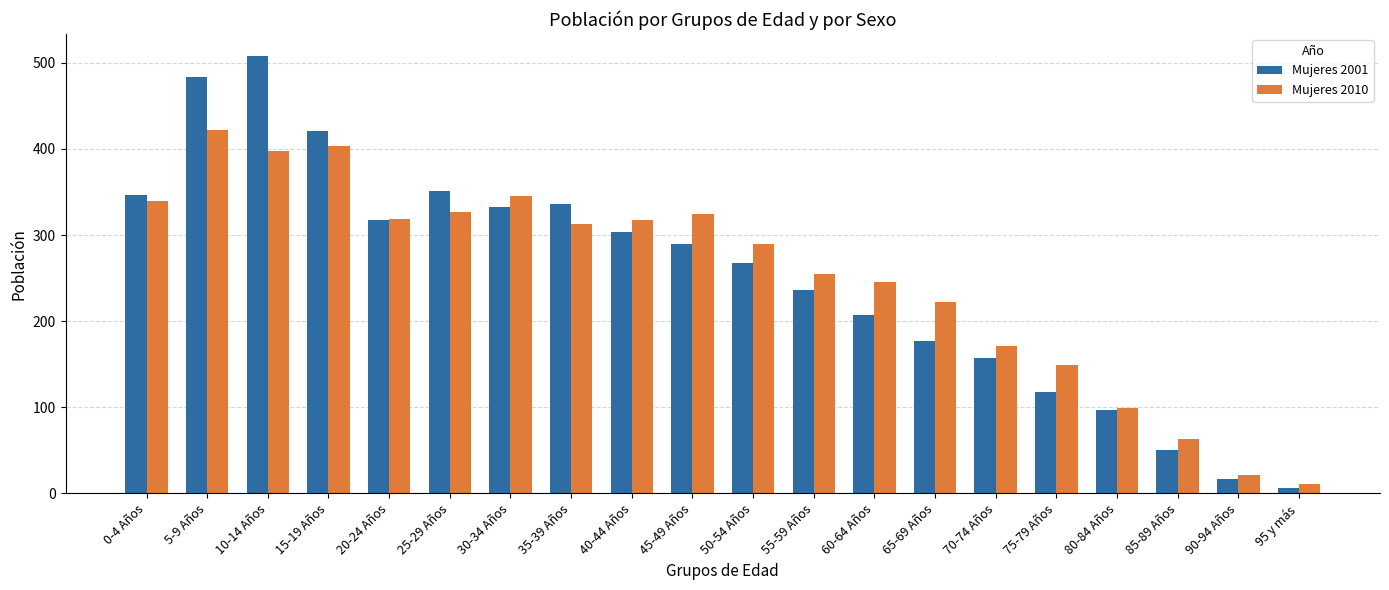

How many groups of bars are there?

20